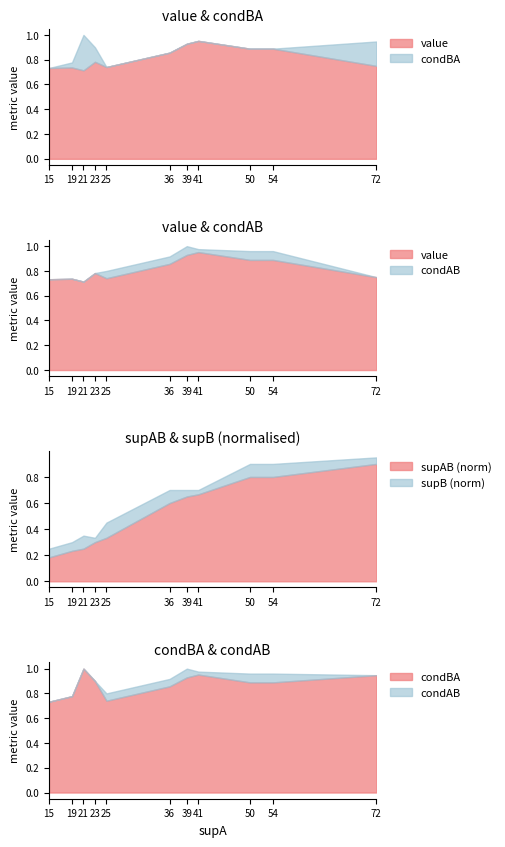

At which label is supAB (norm) closest to 0?

15